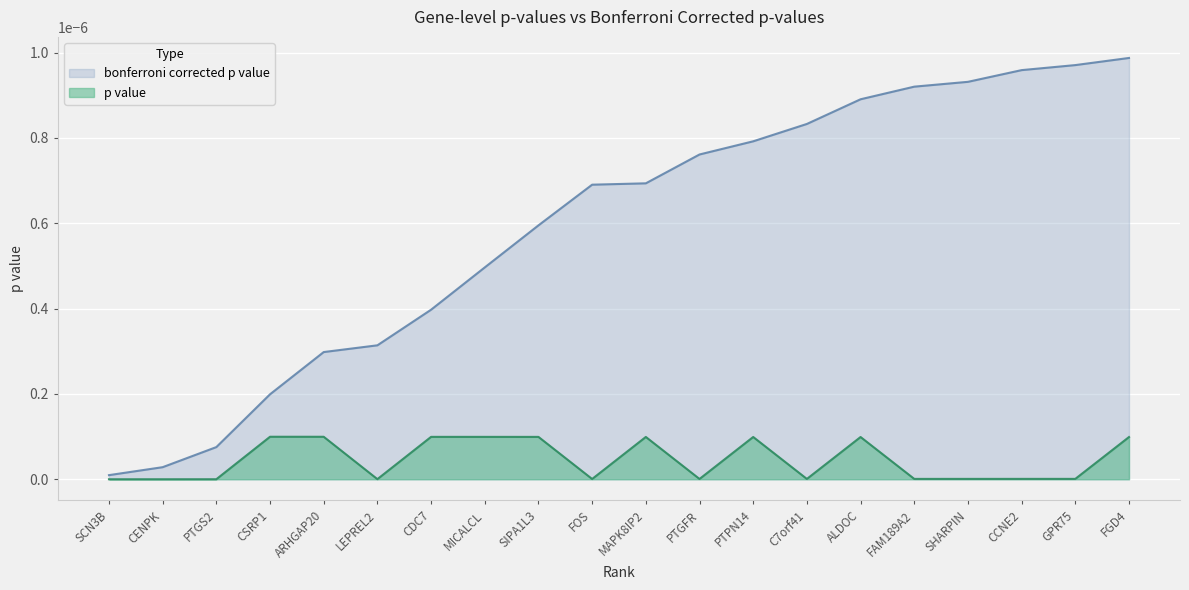

Where is the data nearest to the value 0?

SCN3B